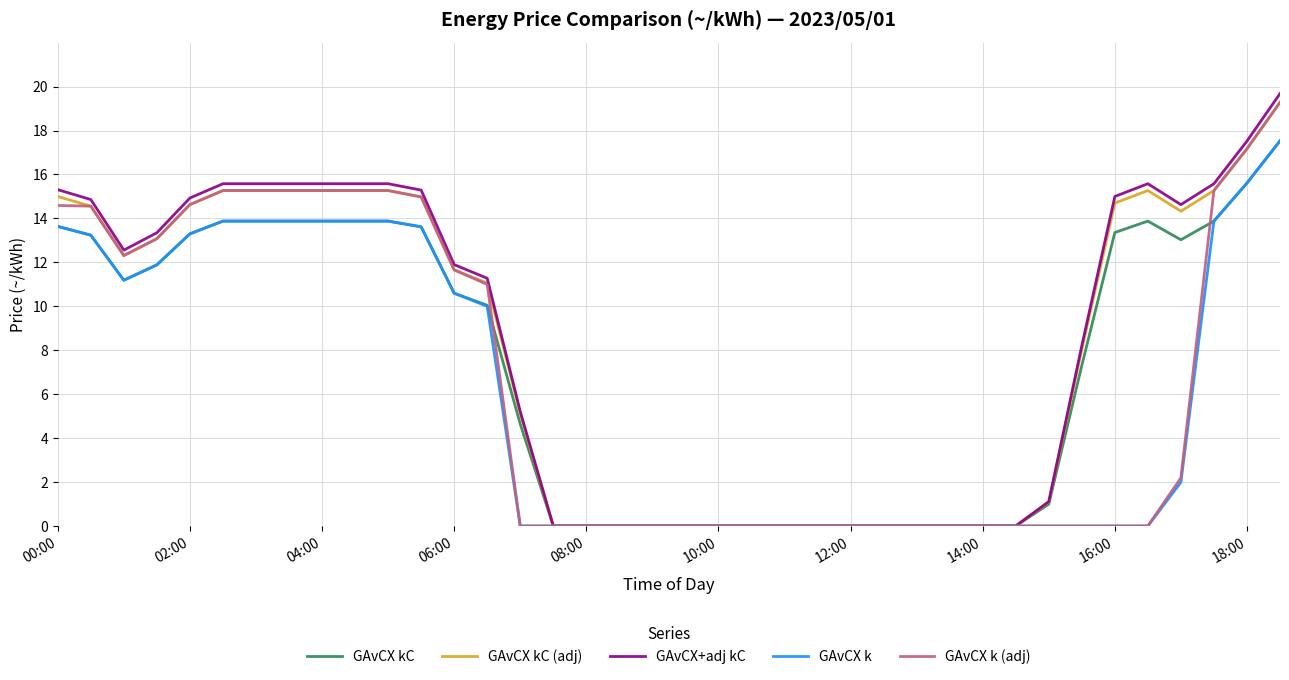

What is the highest value of the GAvCX kC series?

17.5